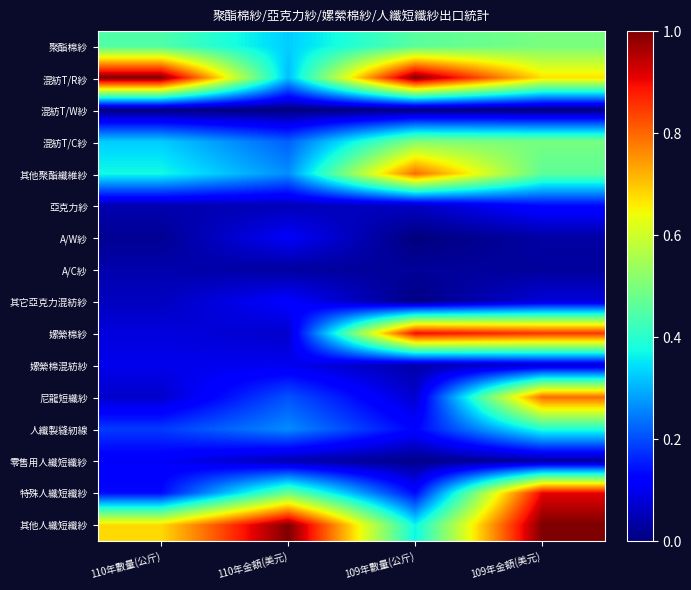

What is the total value across all series at 110年數量(公斤)?

3.7